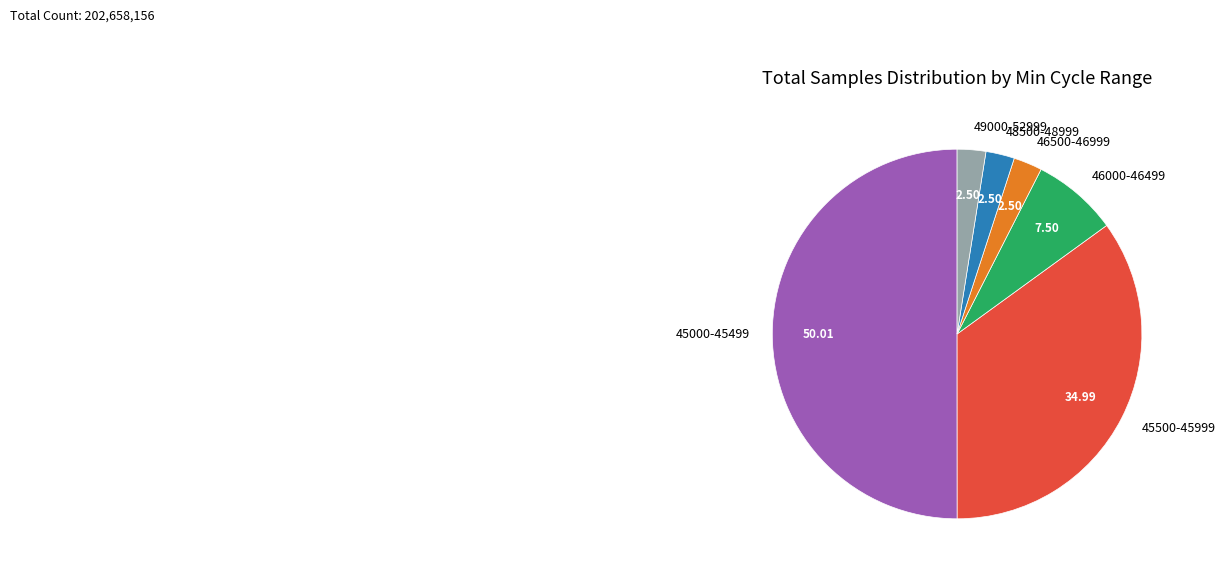

How many segments does this pie chart have?

6